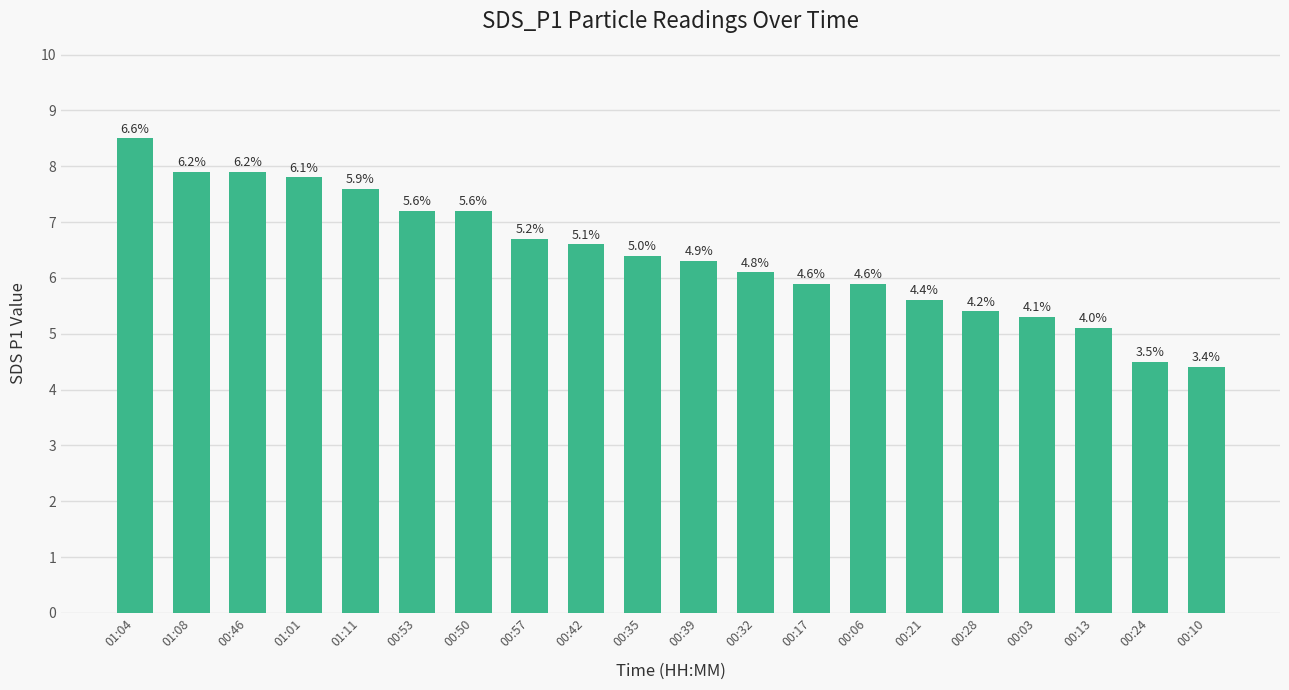

Where does the data first go above 6?

01:04